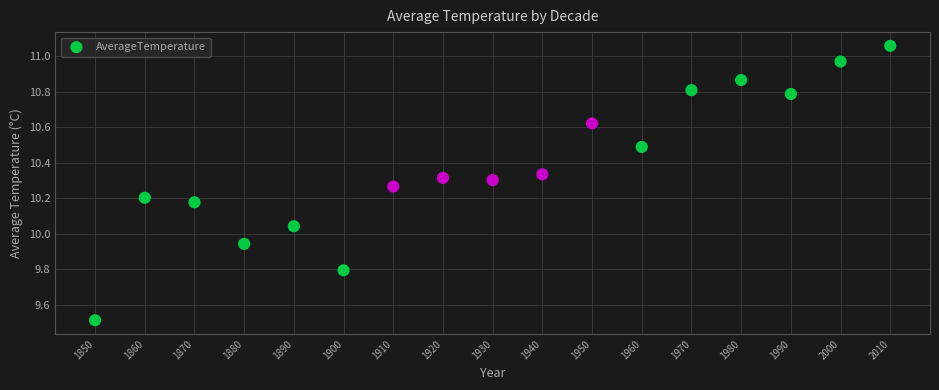

What is the range of Y values (max minus min)?

1.5